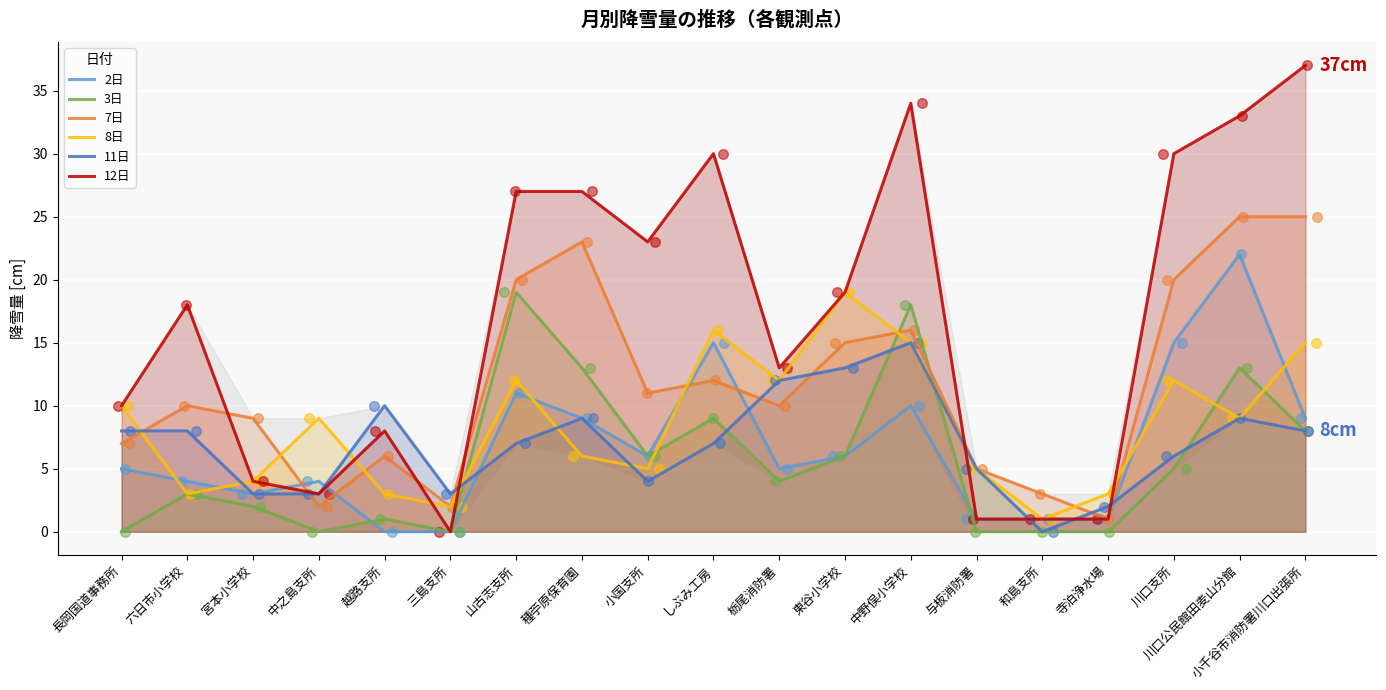

Which series contains the highest Y value?

12日